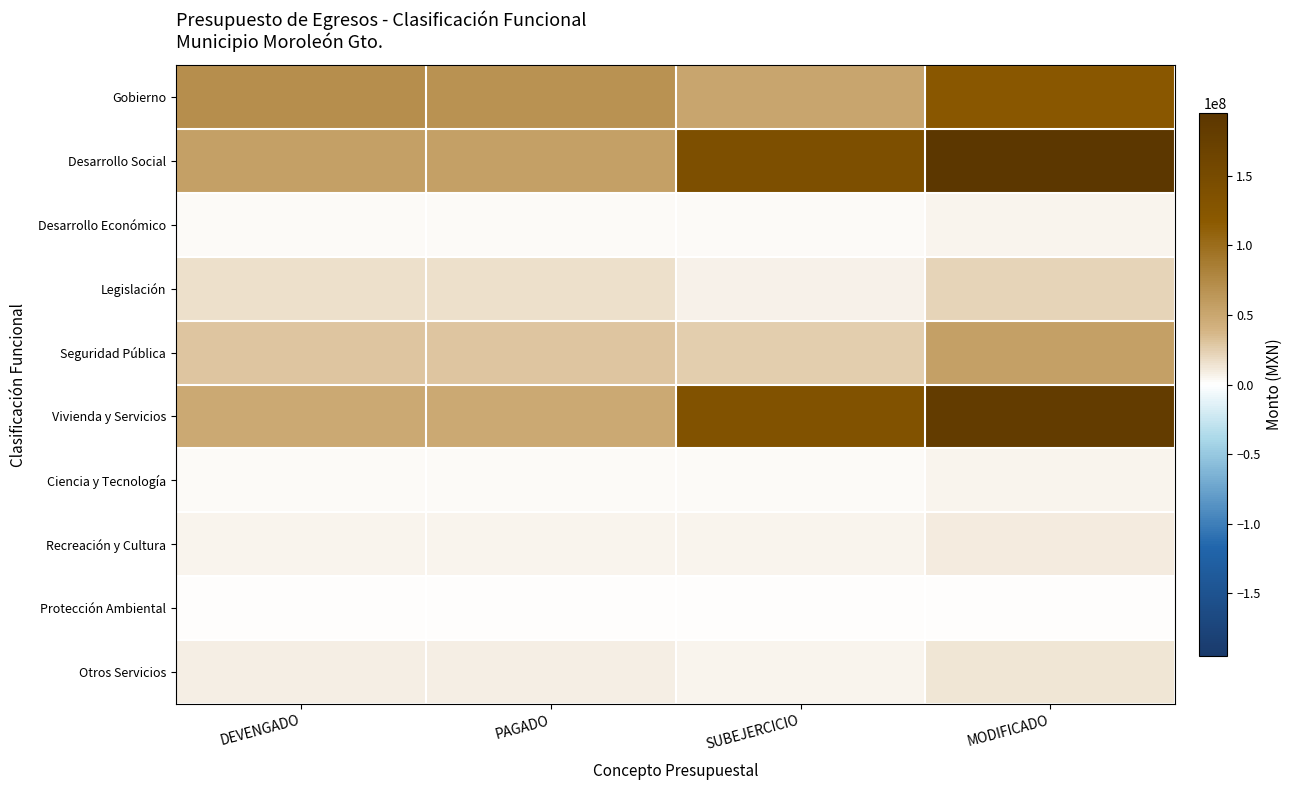

At SUBEJERCICIO, list the series in order from largest to smallest.

Desarrollo Social, Vivienda y Servicios, Gobierno, Seguridad Pública, Legislación, Otros Servicios, Recreación y Cultura, Desarrollo Económico, Ciencia y Tecnología, Protección Ambiental